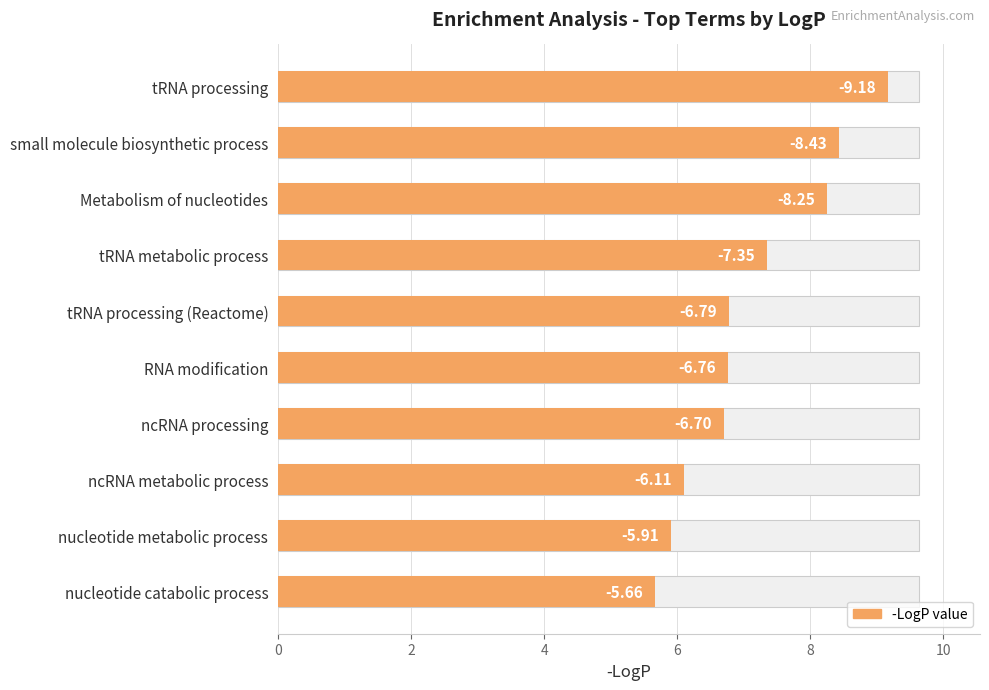

What is the difference between the second highest and minimum values?

2.8